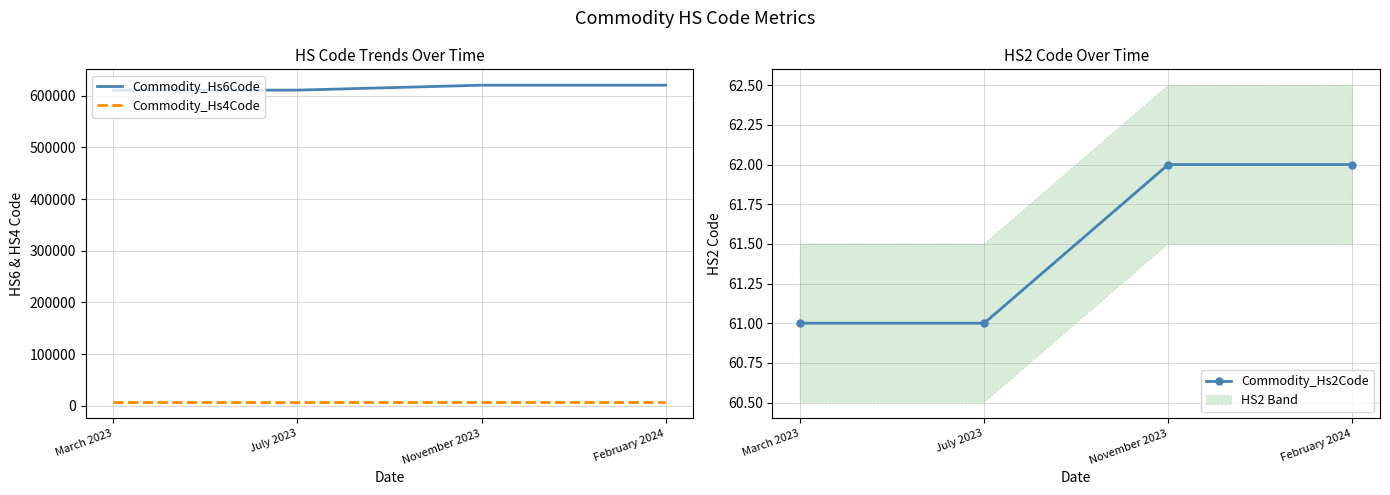

Is it true that Commodity_Hs2Code equals 61 at July 2023?

True